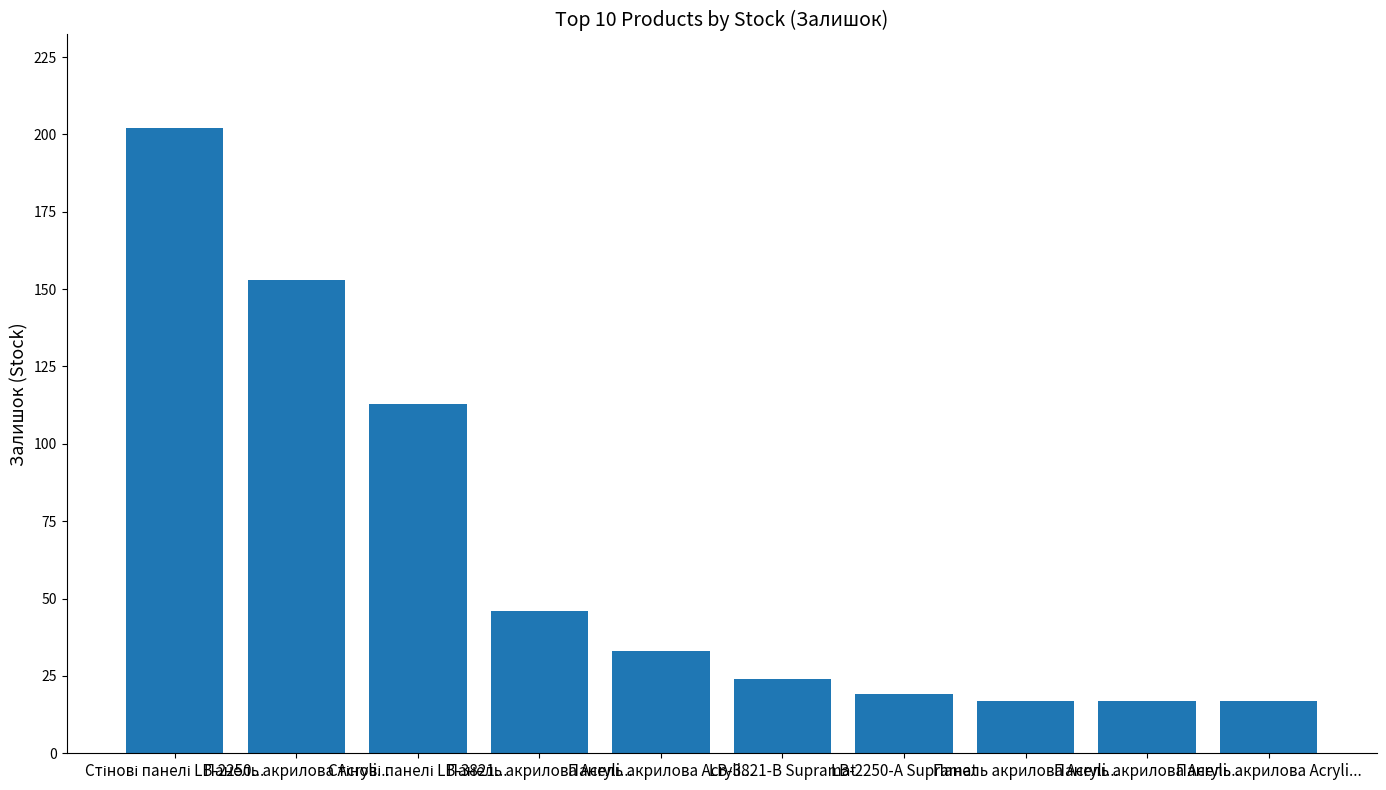

Rank the categories by value from lowest to highest.

Панель акрилова Acryli..., Панель акрилова Acryli..., Панель акрилова Acryli..., LB-2250-А Supramat, LB-3821-В Supramat, Панель акрилова Acryli..., Панель акрилова Acryli..., Стінові панелі LB-3821..., Панель акрилова Acryli..., Стінові панелі LB-2250...